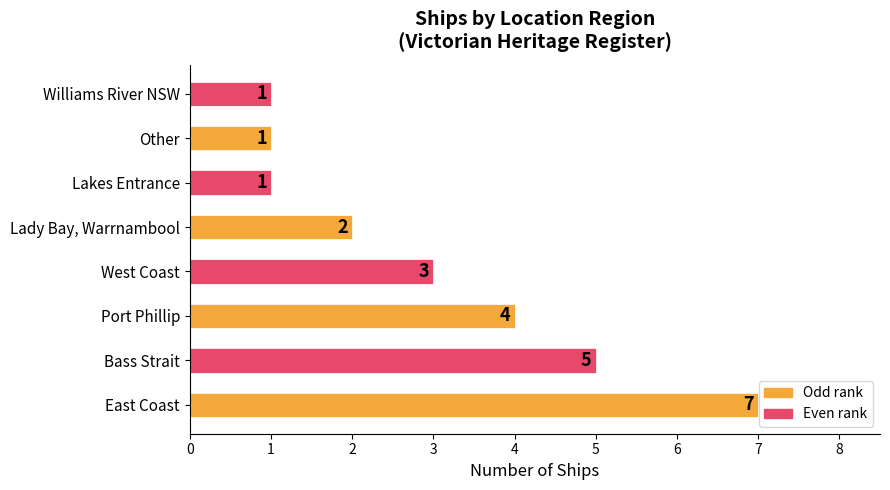

Approximately how many times larger is the value at Lady Bay, Warrnambool compared to Williams River NSW?

2.0